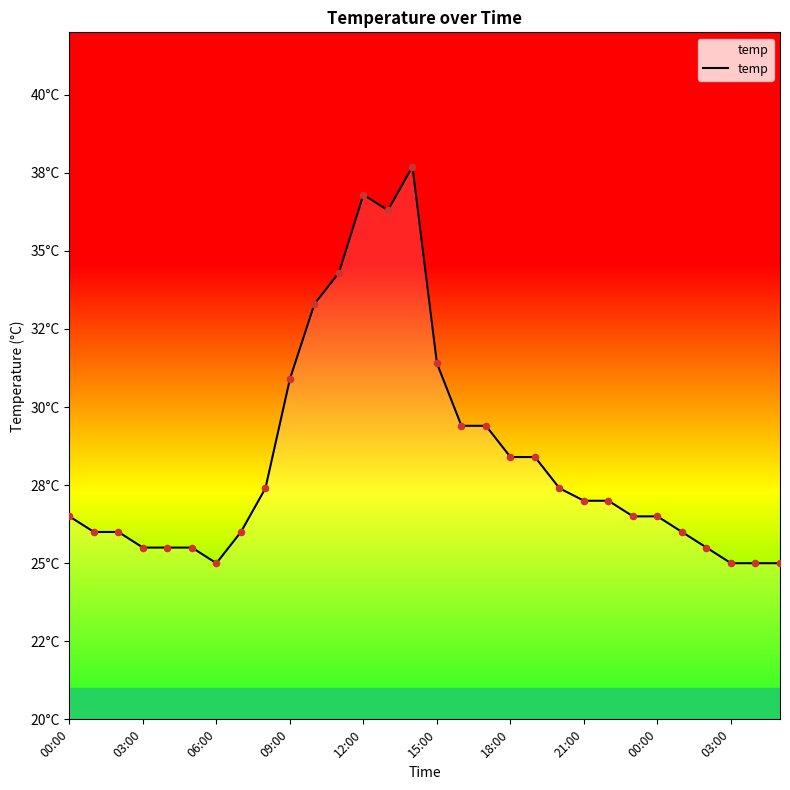

Between 19 and 20, which is larger?

19